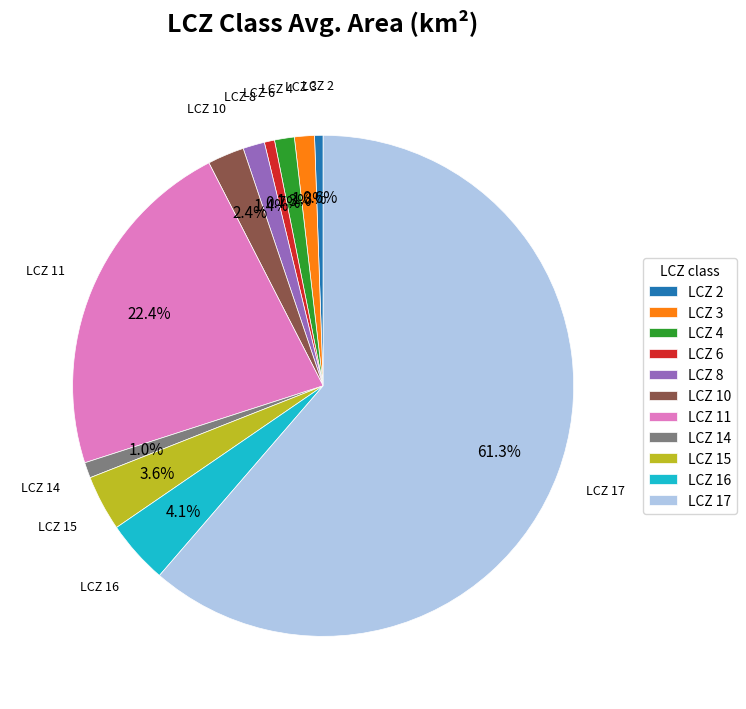

Is there any slice that represents more than half of the pie?

Yes